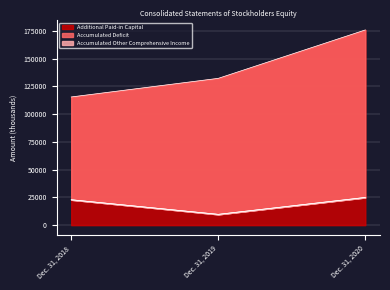

What is the value of the Additional Paid-in Capital point at the 3rd from the left?

175813